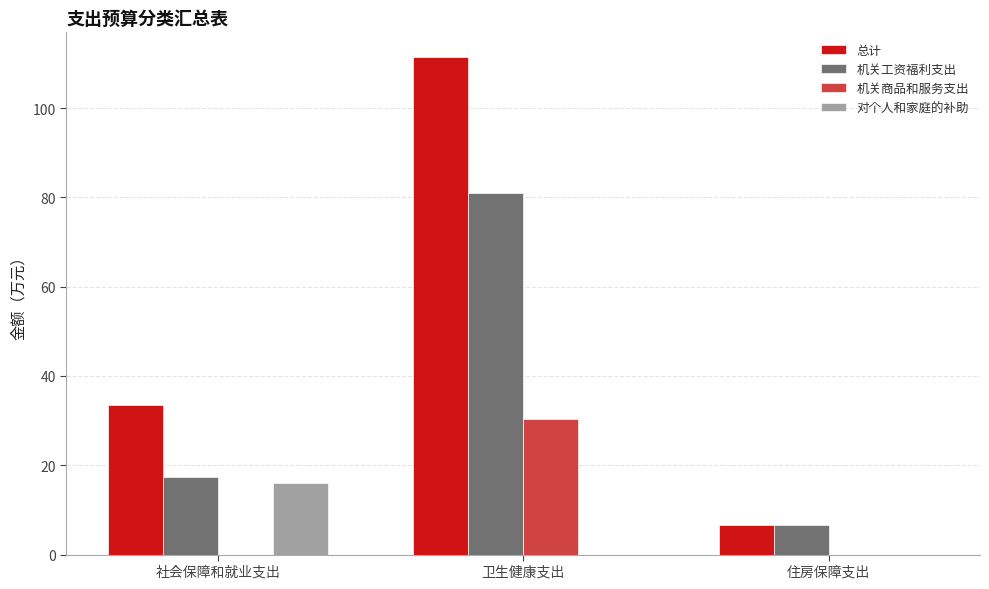

Are the bars horizontal?

No